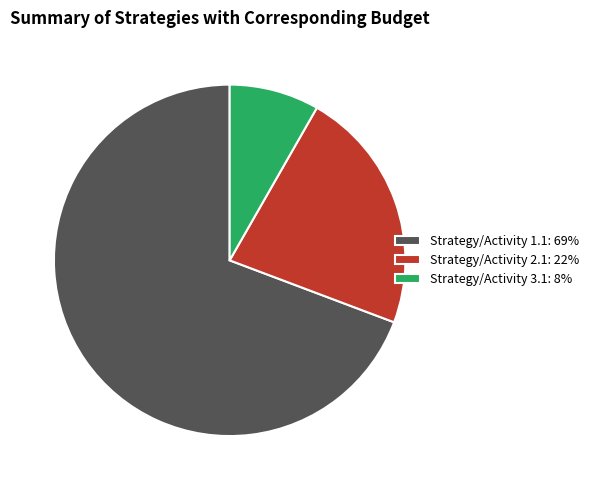

Between Strategy/Activity 3.1 and Strategy/Activity 2.1, which is larger?

Strategy/Activity 2.1